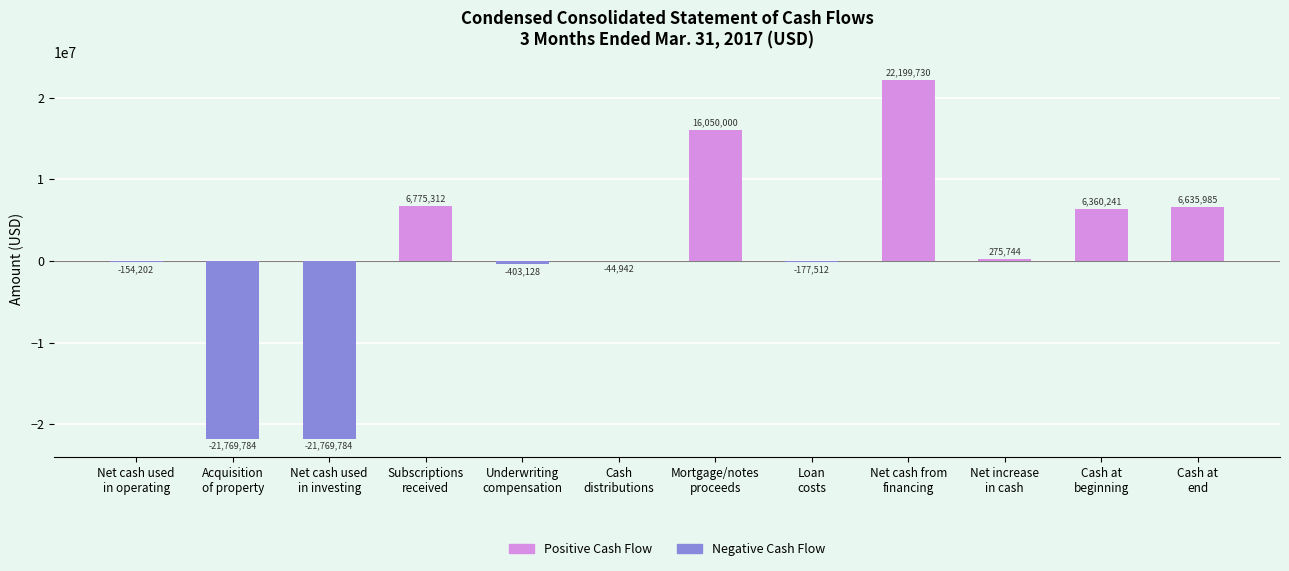

What is the sum of all values?

13977660